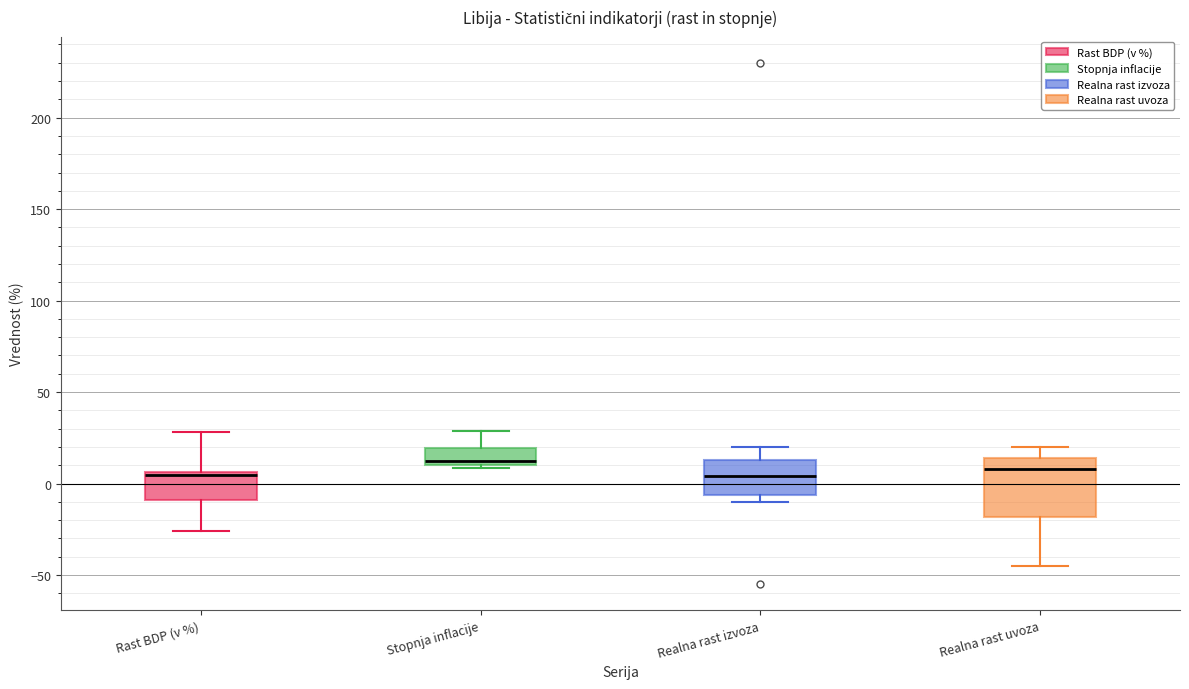

Reading left to right, transcribe this box plot: for each box, give where its median line is, the range the box spans, and where its two whiskers end, as read against the y-axis. The values are not printed on the chart, so give them approximately, as read against the axis.

Rast BDP (v %): median 5 (just below the box's upper edge), box -10 to 5, whiskers -25 to 30
Stopnja inflacije: median 10 (just above the box's lower edge), box 10 to 20, whiskers 10 (just below the box's lower edge) to 30
Realna rast izvoza: median 5, box -5 to 15, whiskers -10 to 20
Realna rast uvoza: median 10, box -20 to 15, whiskers -45 to 20